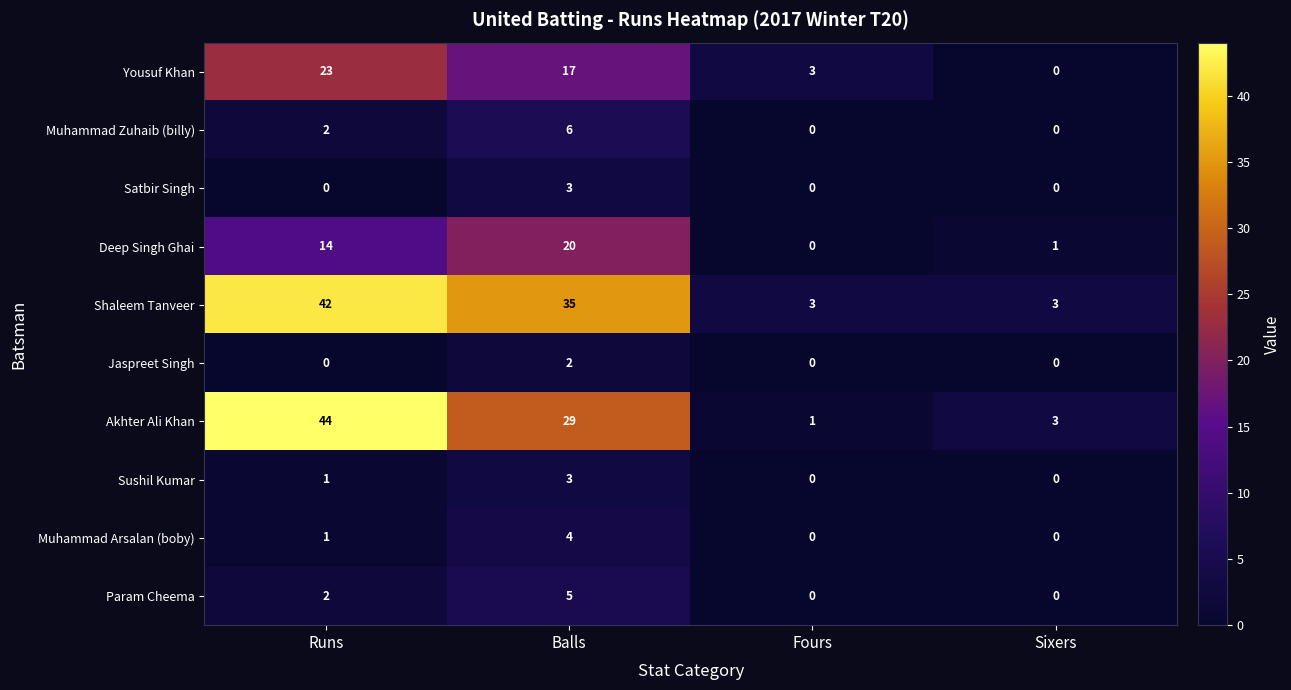

The value of Muhammad Zuhaib (billy) at Fours is 3. True or false?

False